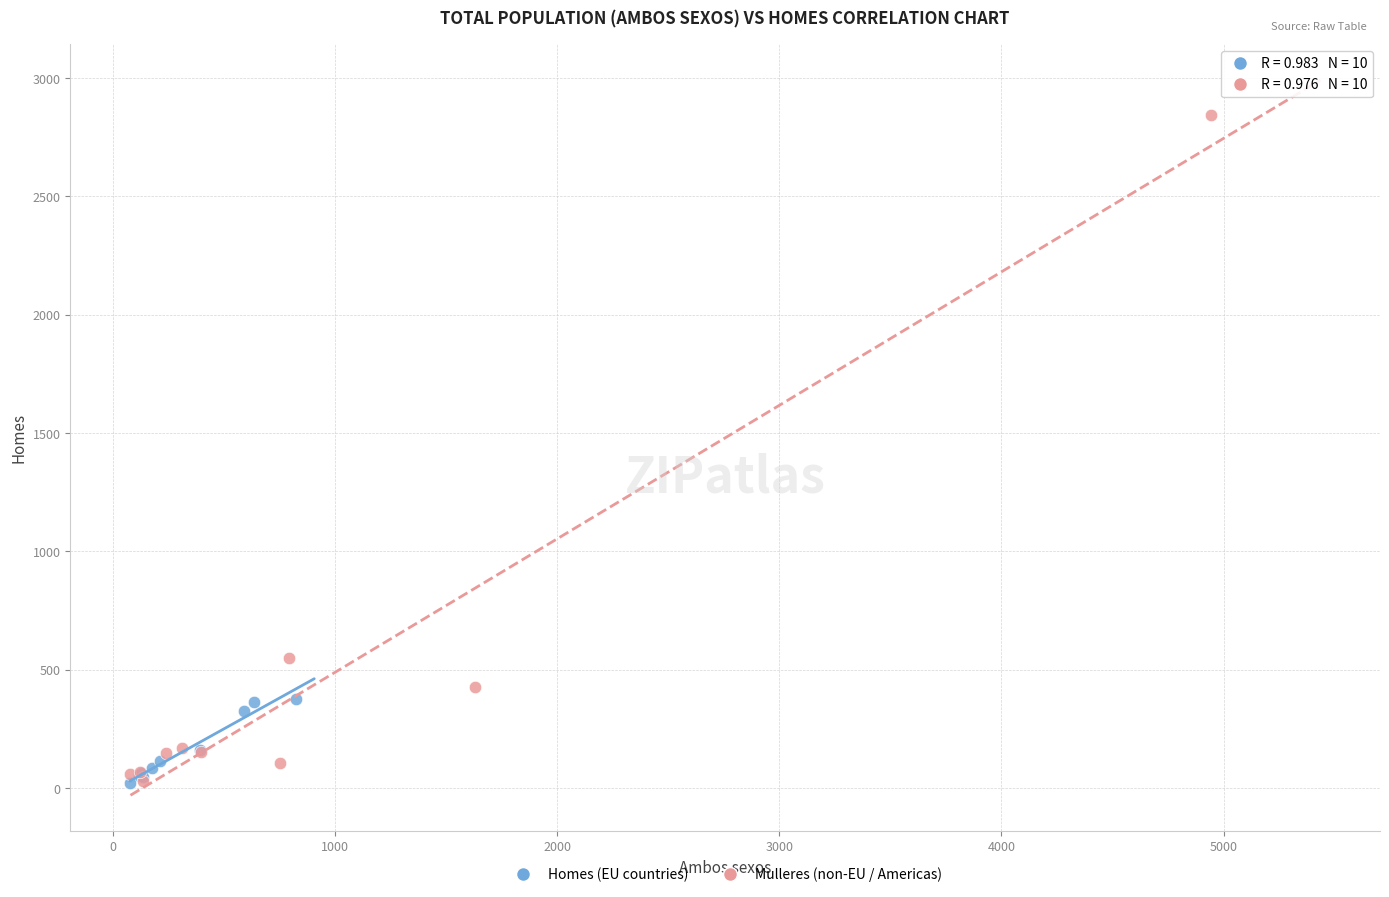

Which series has the largest Y range (max minus min)?

Mulleres (non-EU / Americas)